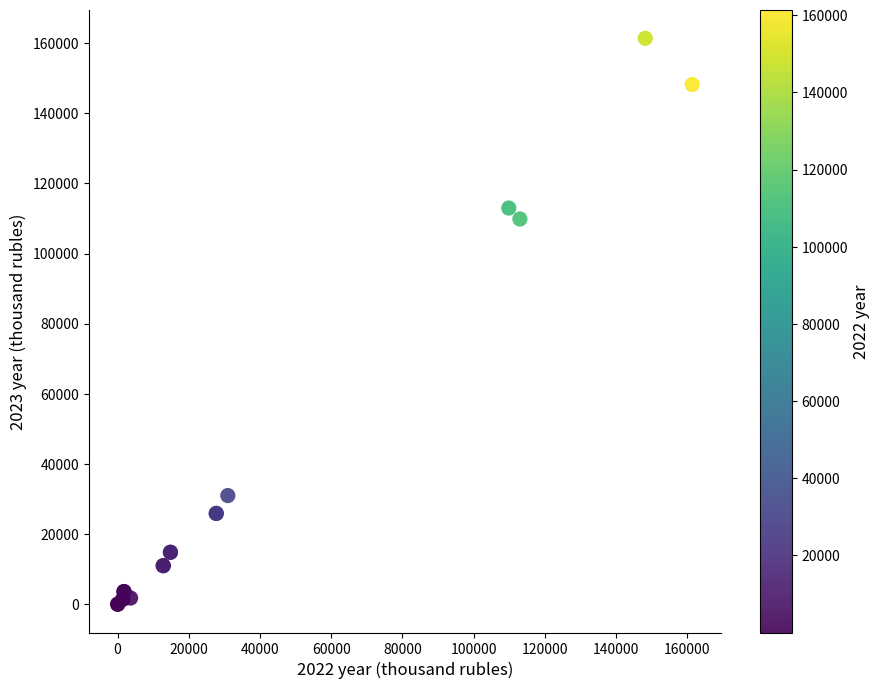

What Y value in the scatter plot is closest to 80694?

109844.2